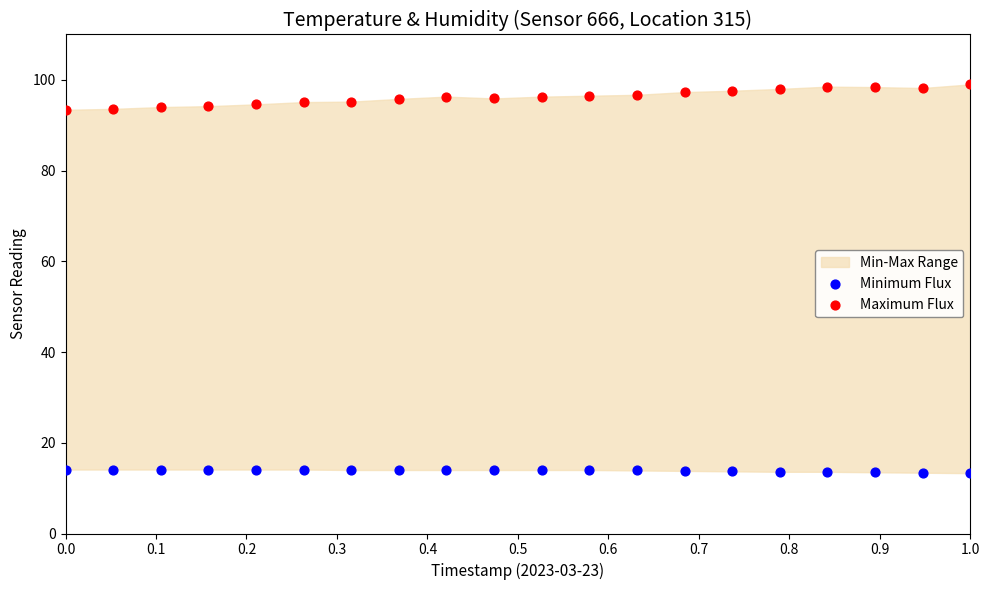

Which series has the largest Y range (max minus min)?

Maximum Flux